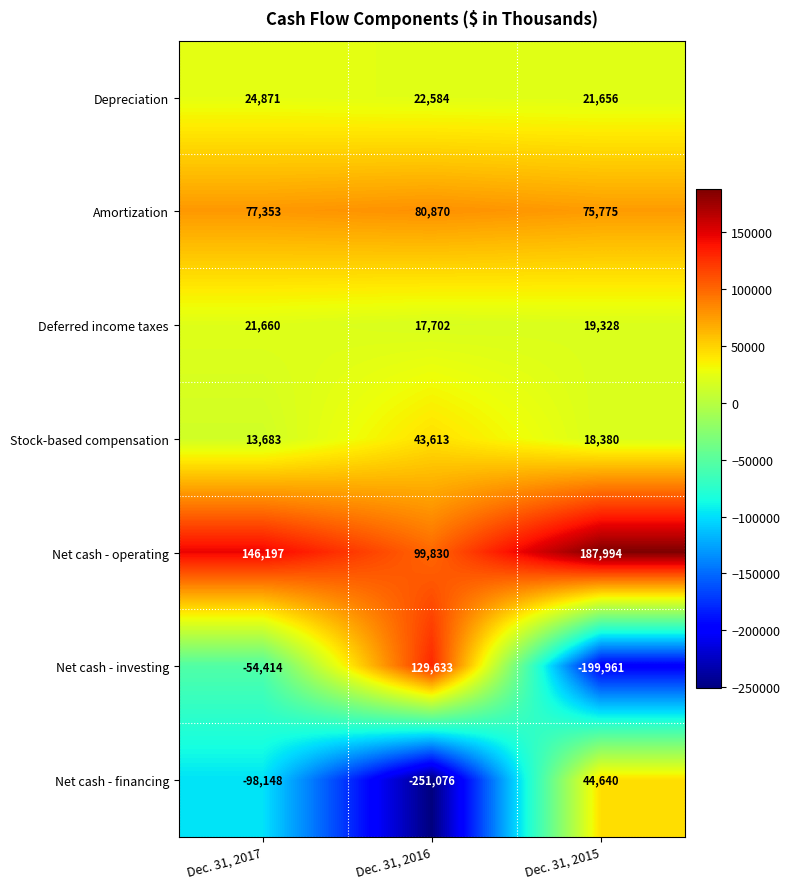

At which label is Deferred income taxes closest to 19681?

Dec. 31, 2015